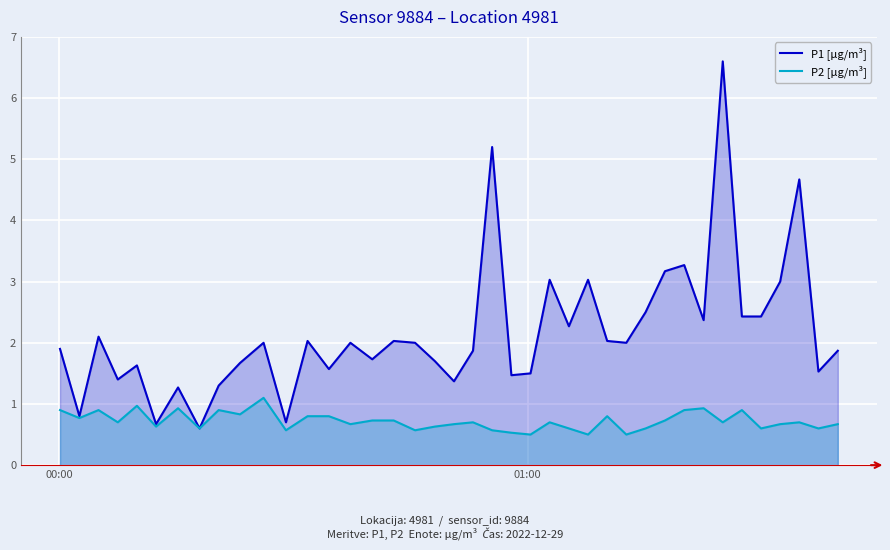

What is the average value of the P1 [µg/m³] series?

2.2